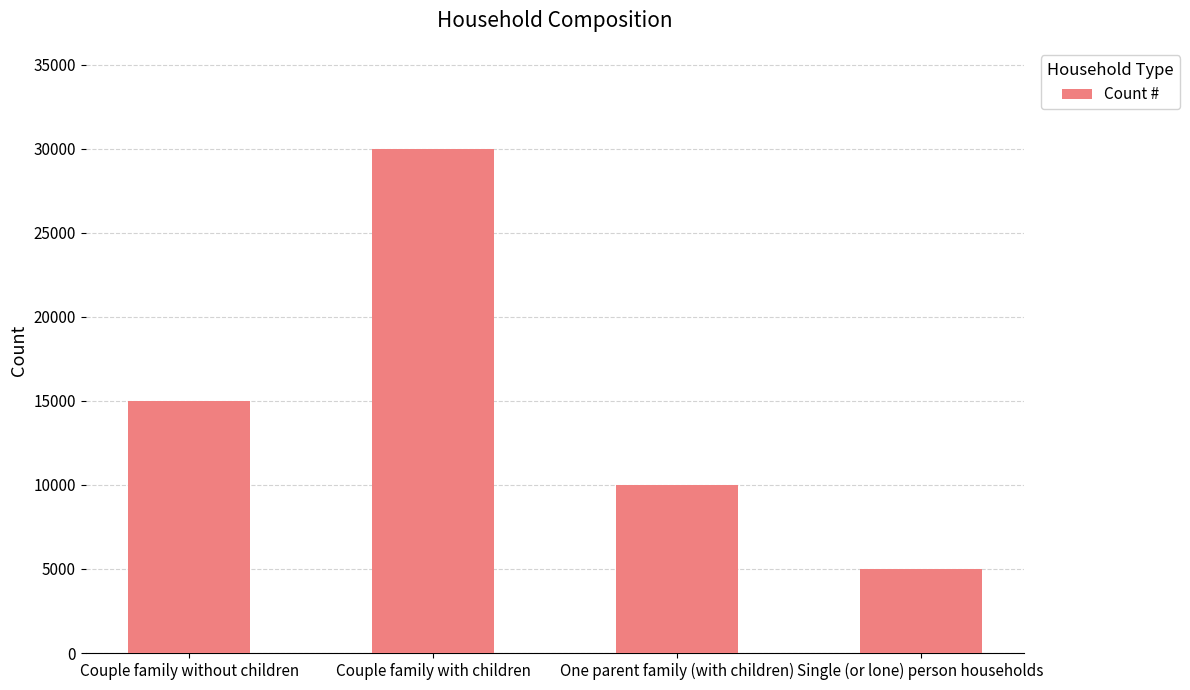

What is the approximate value at Single (or lone) person households, to the nearest 100?

5000